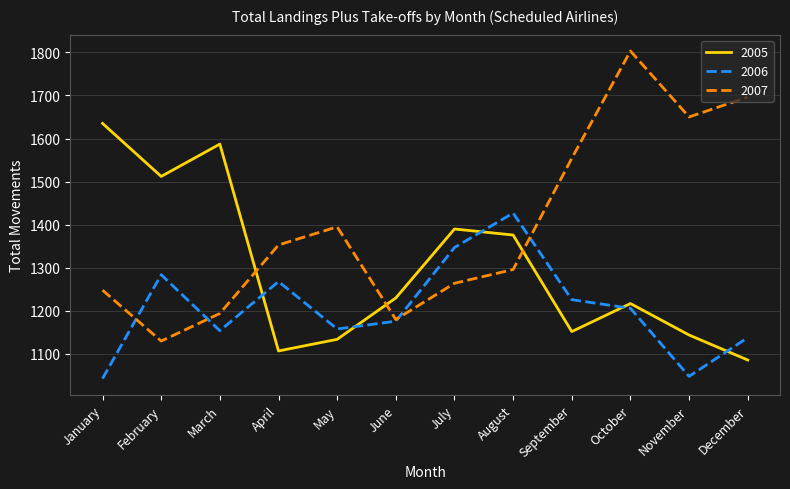

Reading left to right, transcribe all the data shown in this chart.

2005: January=1635	February=1512	March=1587	April=1107	May=1134	June=1230	July=1390	August=1376	September=1152	October=1217	November=1144	December=1086
2006: January=1043	February=1284	March=1154	April=1268	May=1158	June=1176	July=1347	August=1427	September=1226	October=1206	November=1048	December=1138
2007: January=1248	February=1130	March=1194	April=1353	May=1395	June=1180	July=1264	August=1296	September=1554	October=1803	November=1650	December=1696